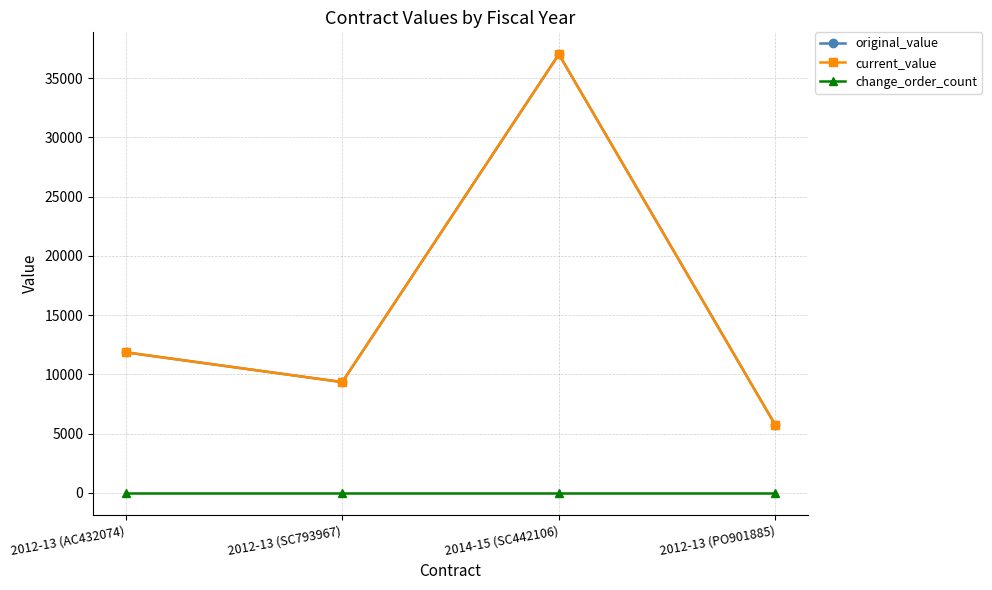

True or false: change_order_count has more than 1 interior local peaks.

False